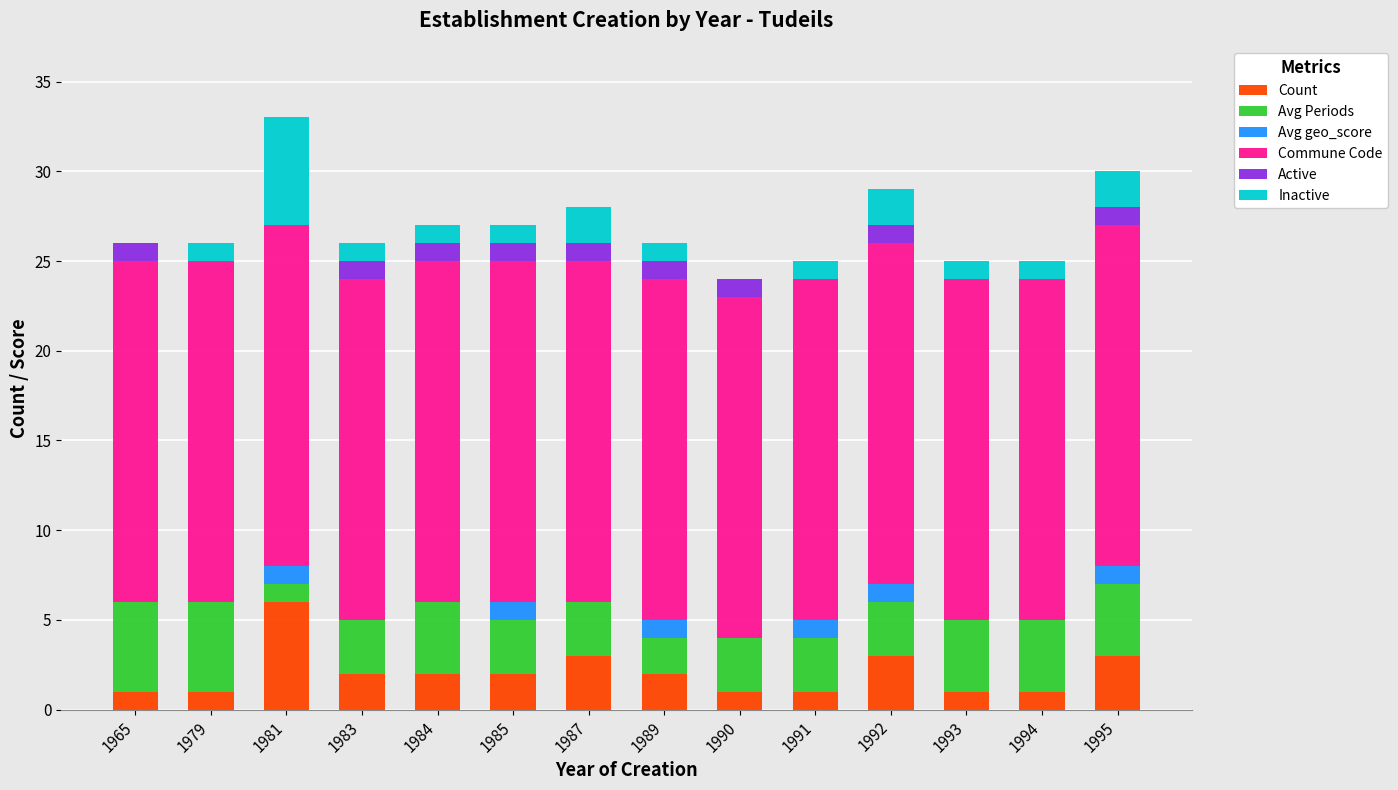

What is the maximum value for Count?

6